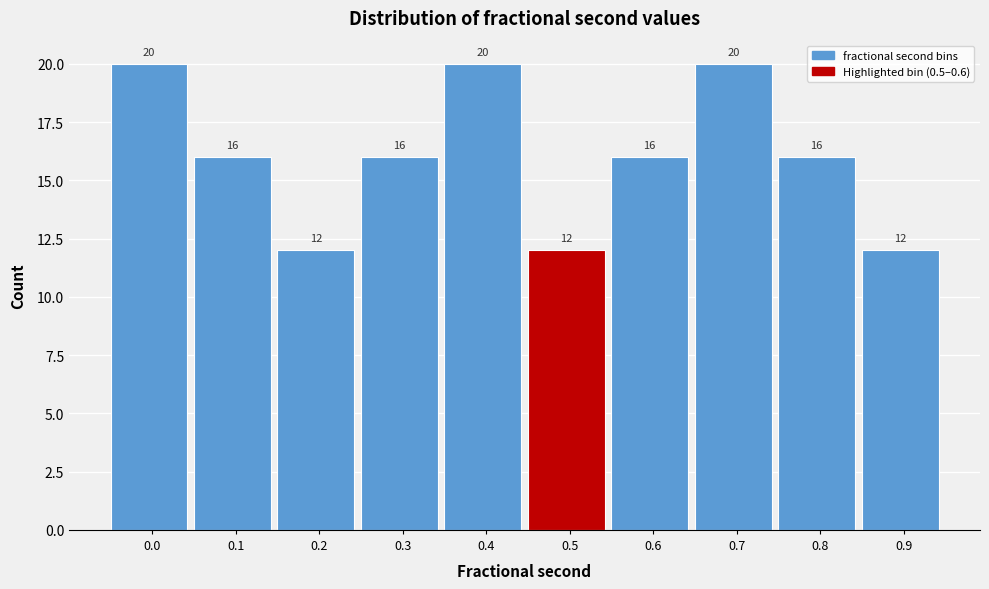

Reading right to left, list all the values displayed in this chart.

0.9=12	0.8=16	0.7=20	0.6=16	0.5=12	0.4=20	0.3=16	0.2=12	0.1=16	0.0=20